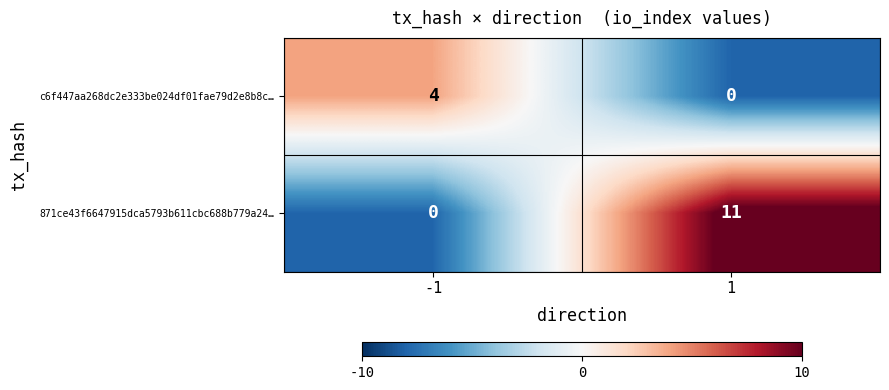

What is the sum of all c6f447aa268dc2e333be024df01fae79d2e8b8c… values?

4